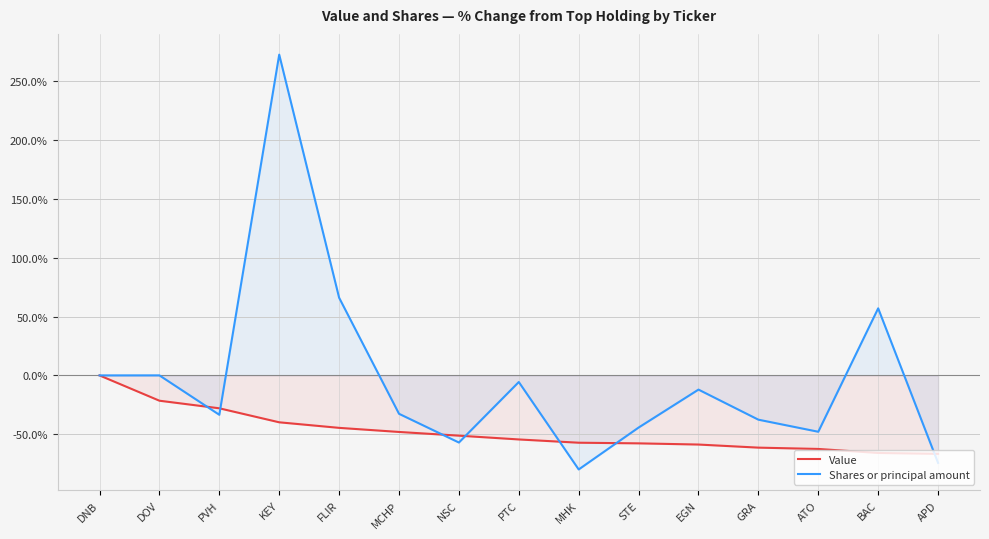

What is the label of the 9th point from the left?

MHK